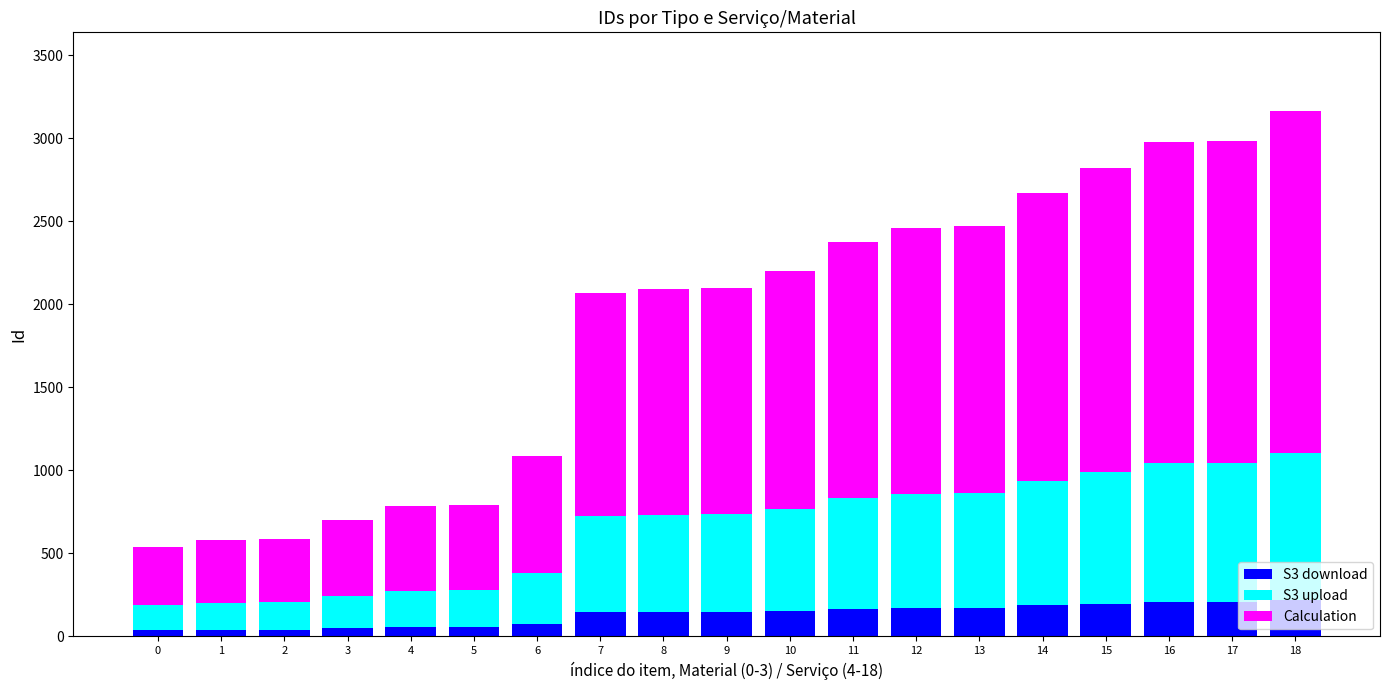

Read the S3 download value at 1.

40.7